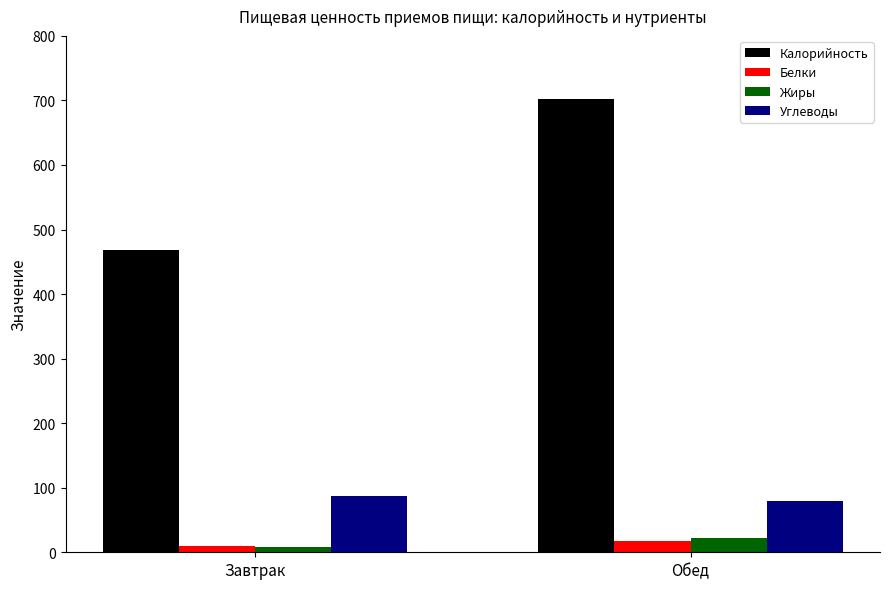

Reading left to right, list all the values displayed in this chart.

Калорийность: 468.0	703.0
Белки: 10.3	18.1
Жиры: 8.6	22.2
Углеводы: 87.8	78.9